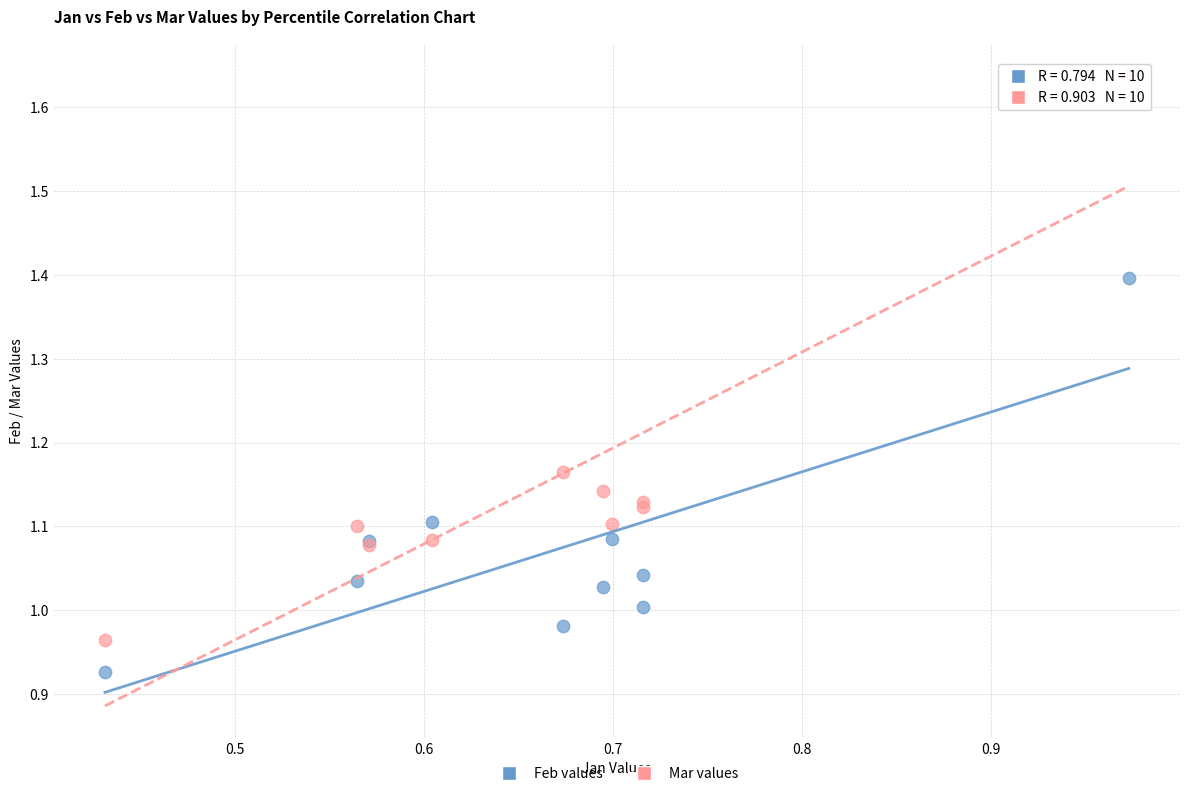

Which series has the largest Y range (max minus min)?

Mar values